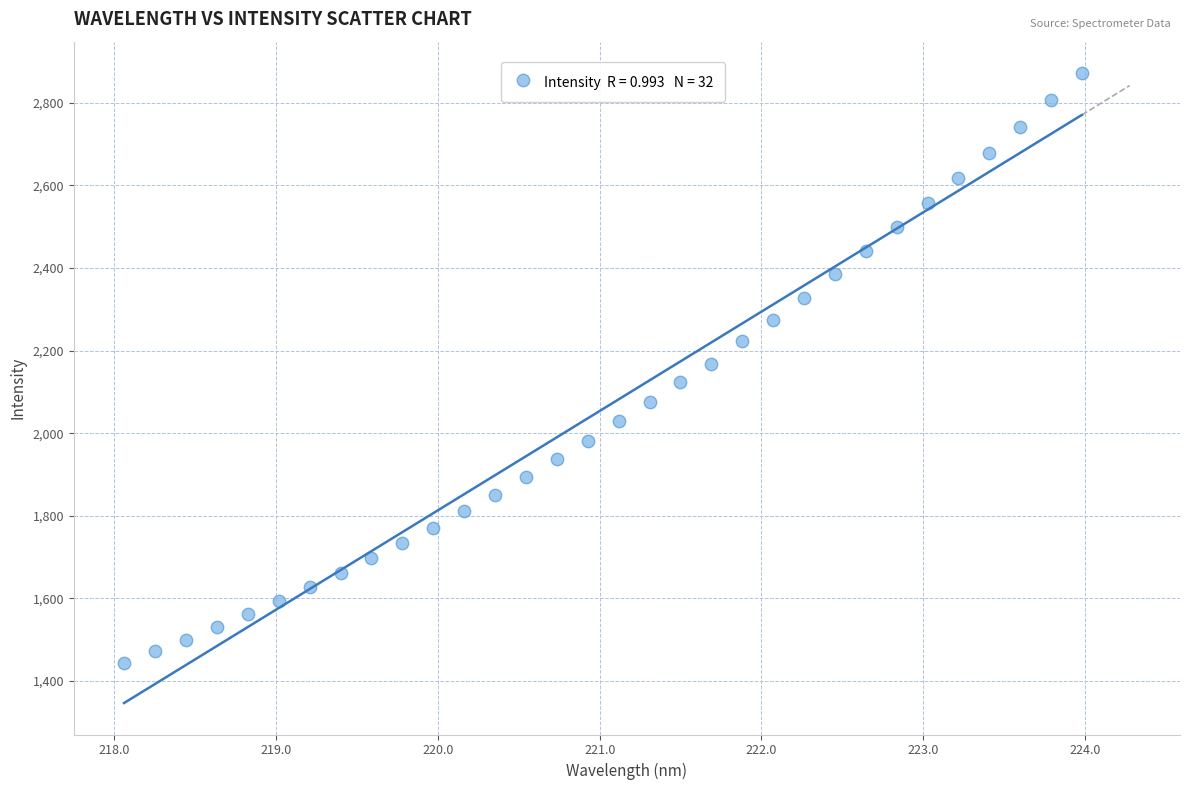

What is the range of X values (max minus min)?

5.9